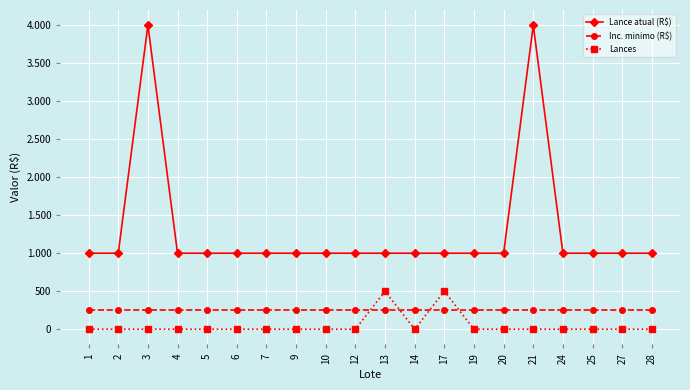

Is this an area chart (filled region under the line)?

No